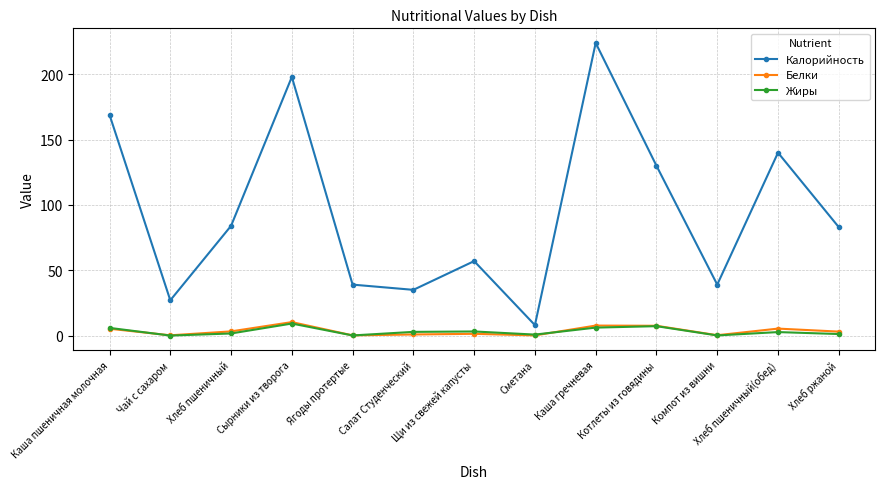

True or false: Жиры has a value of 6.1 at Каша гречневая.

True